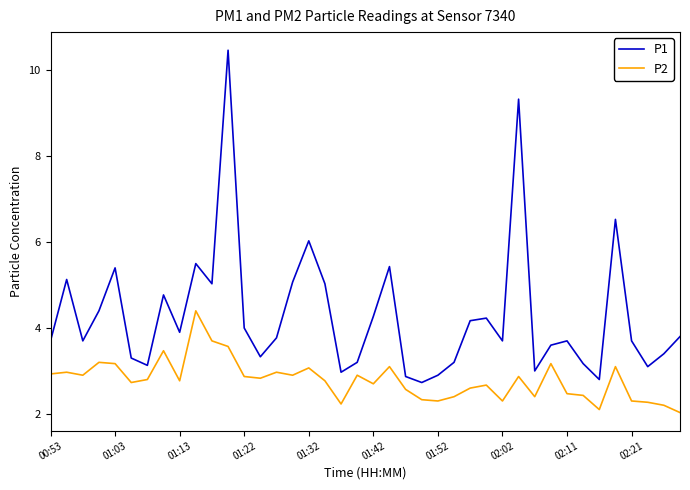

List the series in order of their peak value, highest first.

P1, P2